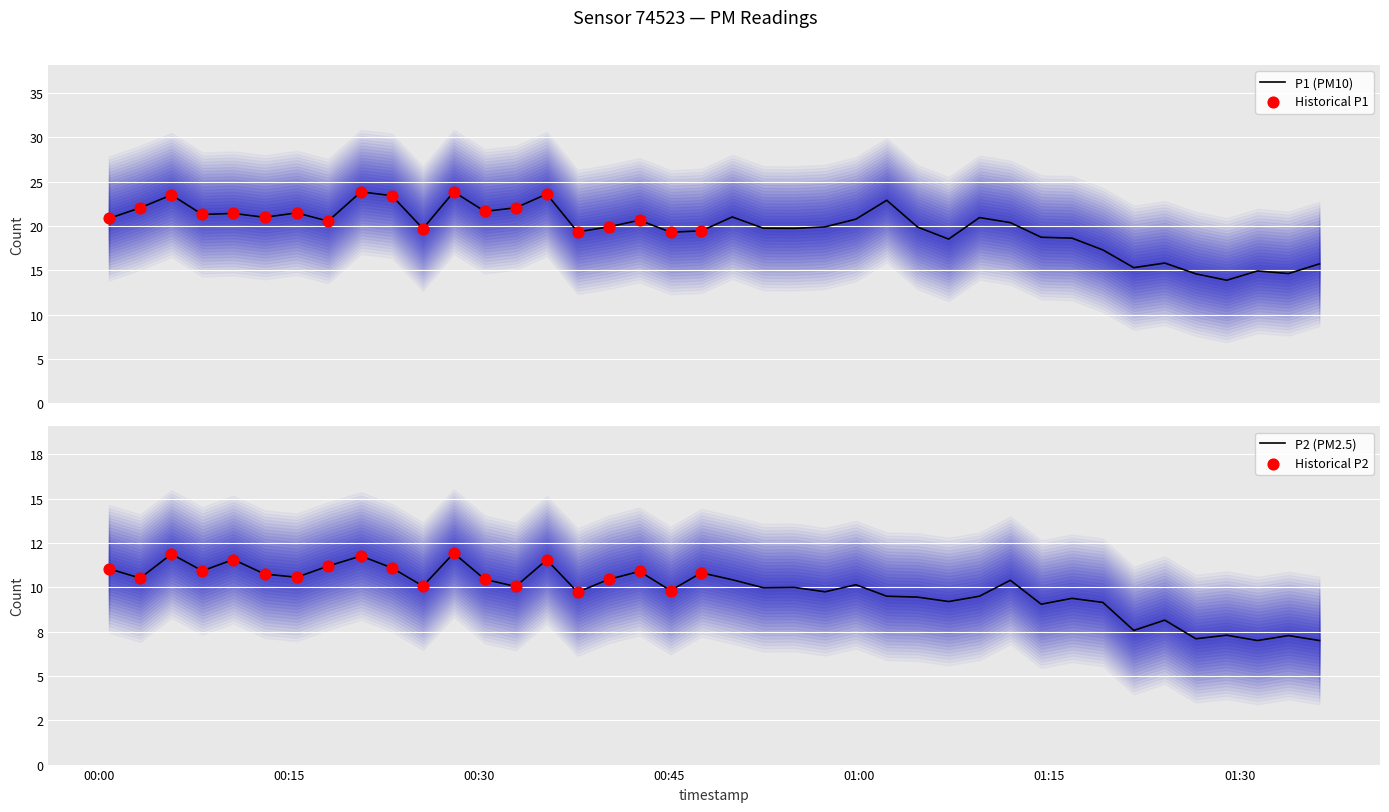

What is the total value across all series at 2022-11-15T00:35:21?

35.2